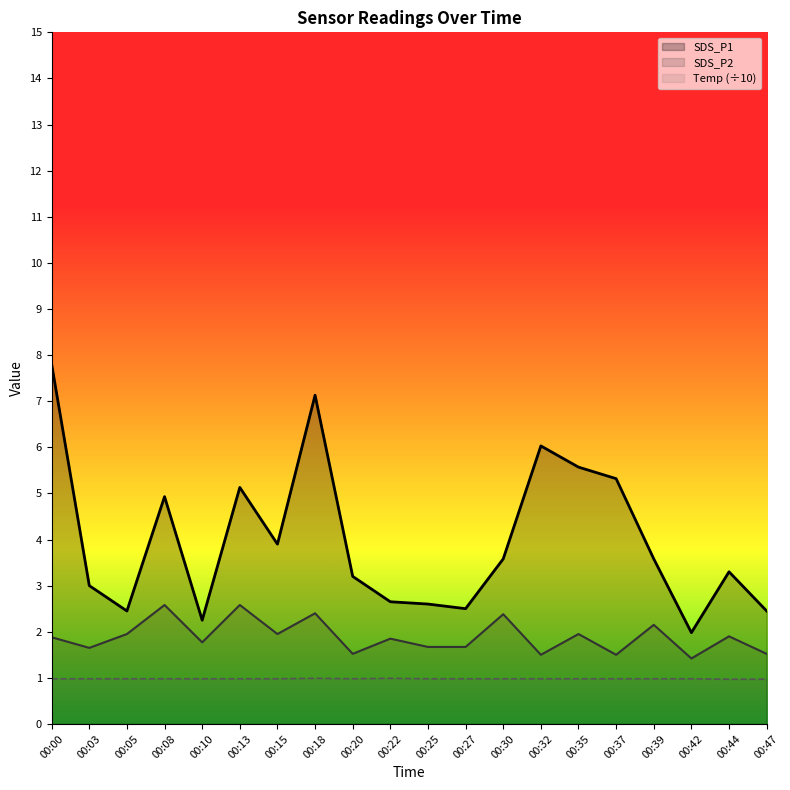

Reading left to right, transcribe all the data shown in this chart.

SDS_P1: 00:00=7.8	00:03=3.0	00:05=2.5	00:08=4.9	00:10=2.2	00:13=5.1	00:15=3.9	00:18=7.1	00:20=3.2	00:22=2.6	00:25=2.6	00:27=2.5	00:30=3.6	00:32=6.0	00:35=5.6	00:37=5.3	00:39=3.6	00:42=2.0	00:44=3.3	00:47=2.5
SDS_P2: 00:00=1.9	00:03=1.6	00:05=1.9	00:08=2.6	00:10=1.8	00:13=2.6	00:15=1.9	00:18=2.4	00:20=1.5	00:22=1.9	00:25=1.7	00:27=1.7	00:30=2.4	00:32=1.5	00:35=1.9	00:37=1.5	00:39=2.1	00:42=1.4	00:44=1.9	00:47=1.5
Temp: 00:00=1.0	00:03=1.0	00:05=1.0	00:08=1.0	00:10=1.0	00:13=1.0	00:15=1.0	00:18=1.0	00:20=1.0	00:22=1.0	00:25=1.0	00:27=1.0	00:30=1.0	00:32=1.0	00:35=1.0	00:37=1.0	00:39=1.0	00:42=1.0	00:44=1.0	00:47=1.0